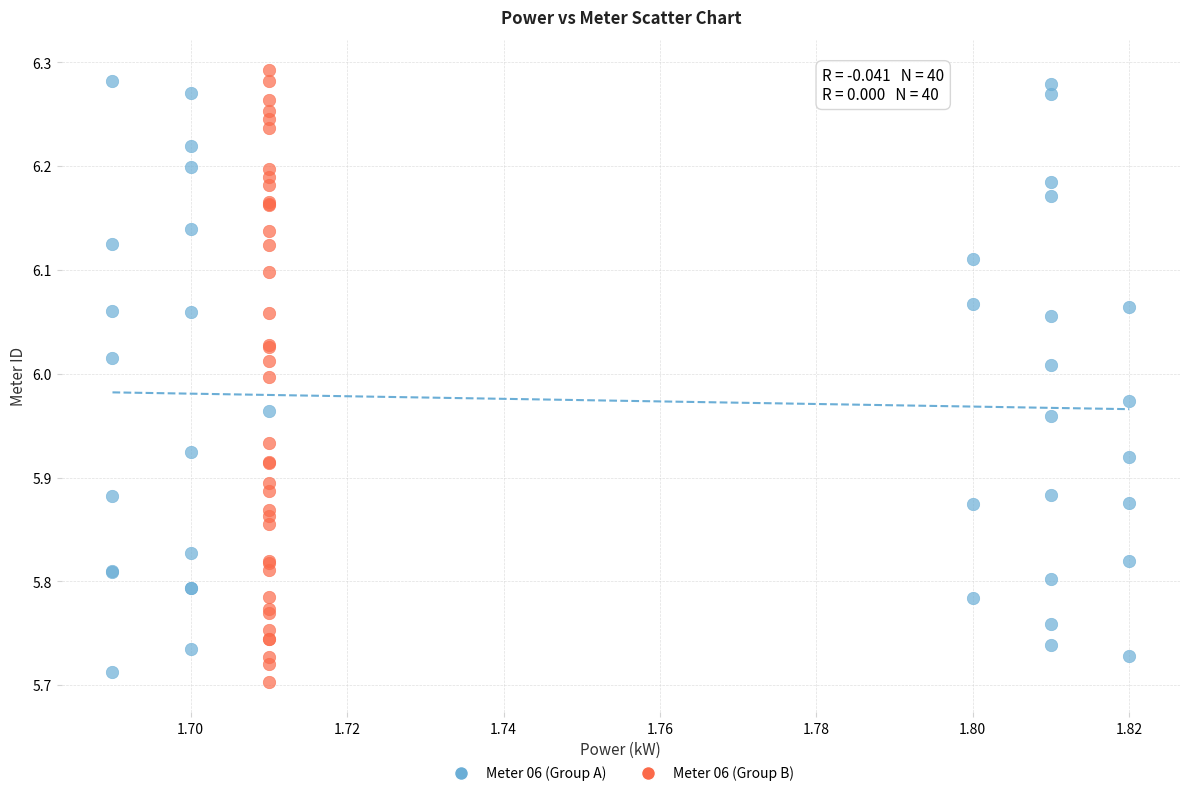

What are all the series names shown in the legend?

Meter 06 (Group A), Meter 06 (Group B)